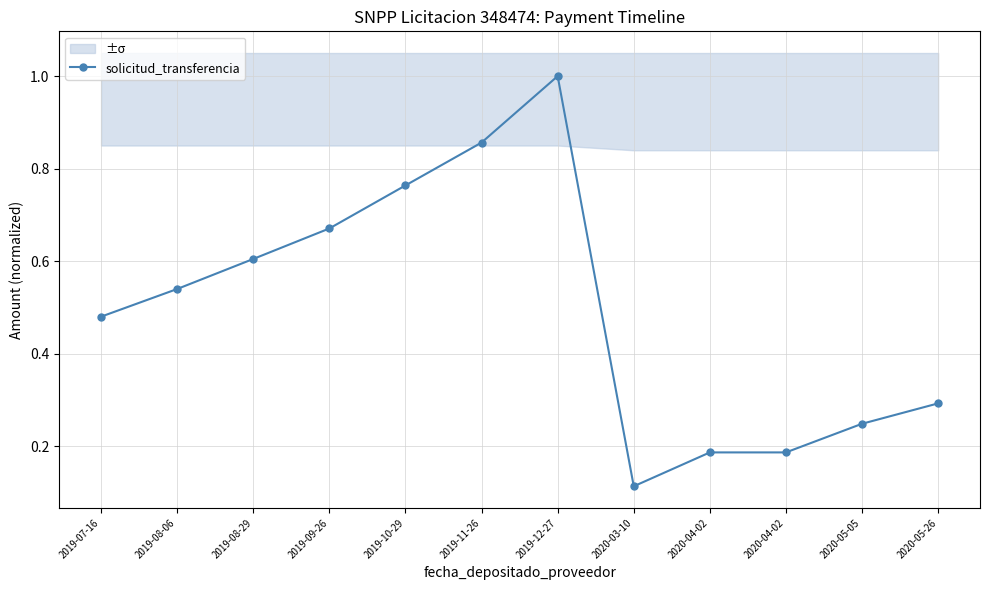

How many interior local peaks (higher than both neighbors) does the data have?

1